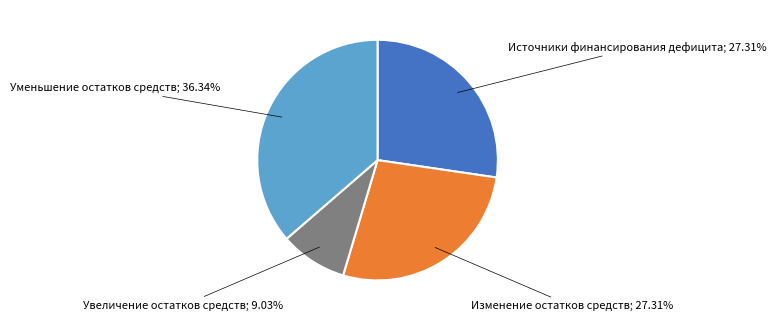

Is there a majority slice in this chart?

No